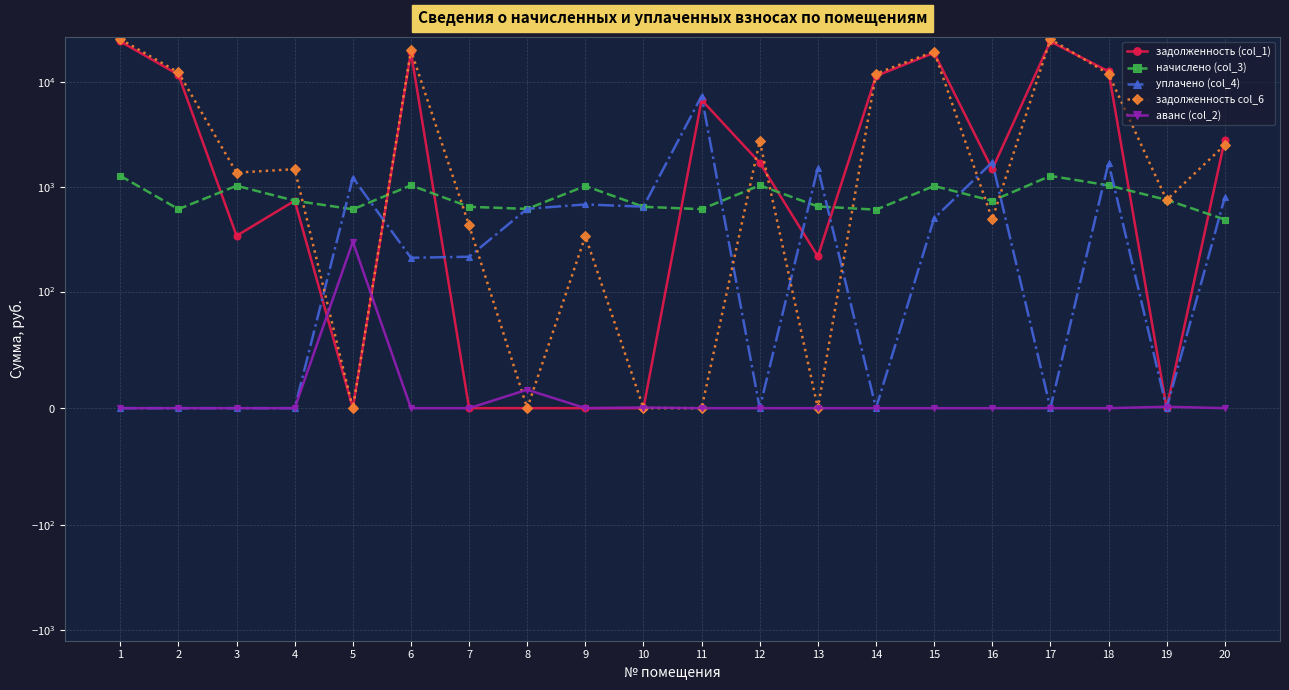

At 4, list the series in order from smallest to largest.

уплачено (col_4), аванс (col_2), задолженность (col_1), начислено (col_3), задолженность col_6